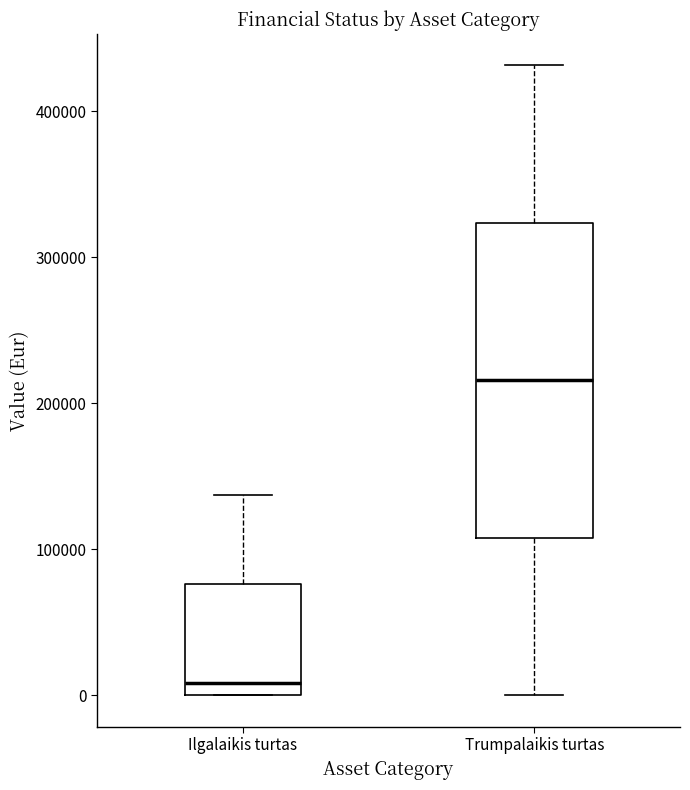

Where does the upper whisker of the box for Ilgalaikis turtas end on the y-axis? The values are not printed on the chart, so give them approximately, as read against the axis.

140000